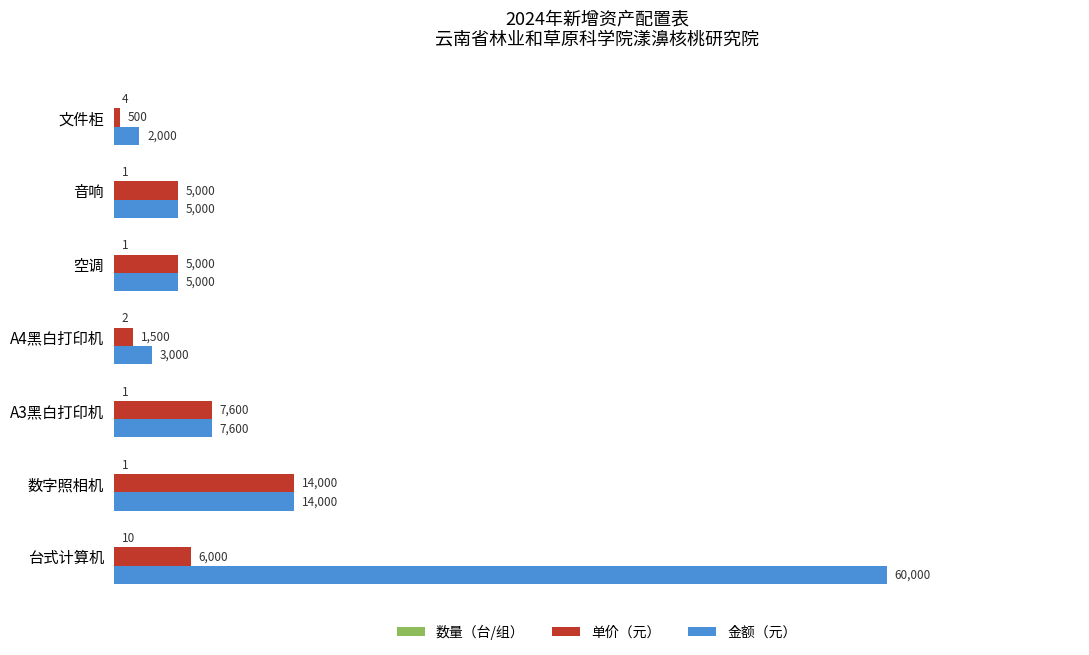

The 单价（元） series shows 500 at 文件柜. True or false?

True